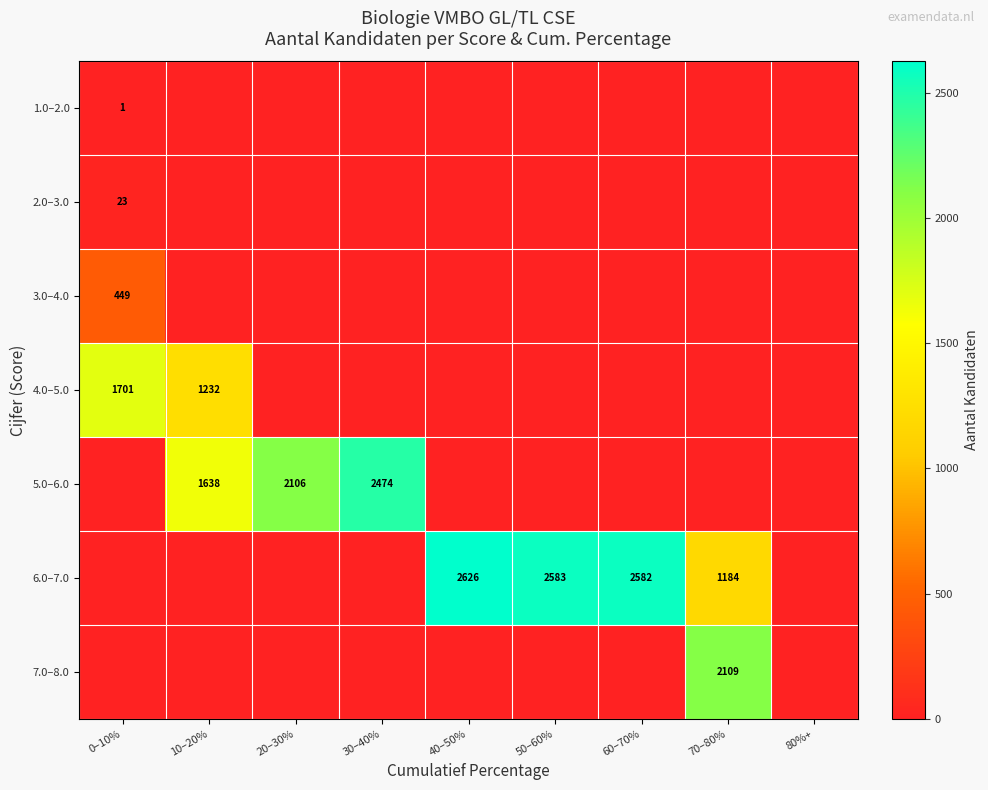

Where is 6.0–7.0 nearest to the value 1313?

70–80%